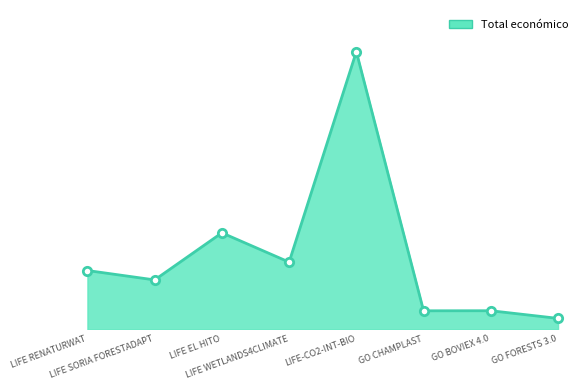

Is this an area chart (filled region under the line)?

Yes